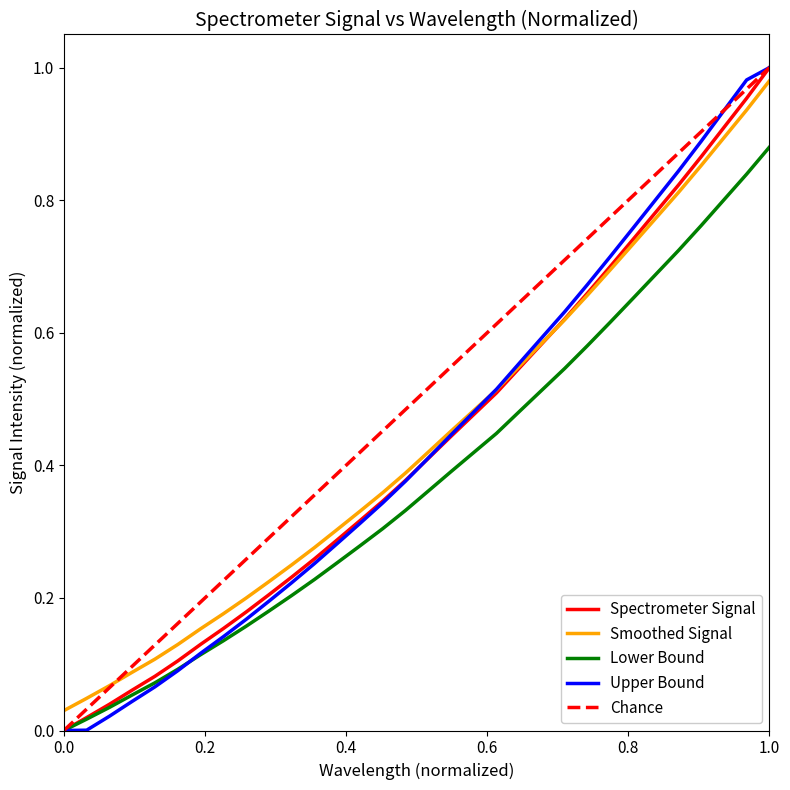

What are all the series names shown in the legend?

Spectrometer Signal, Smoothed Signal, Lower Bound, Upper Bound, Chance